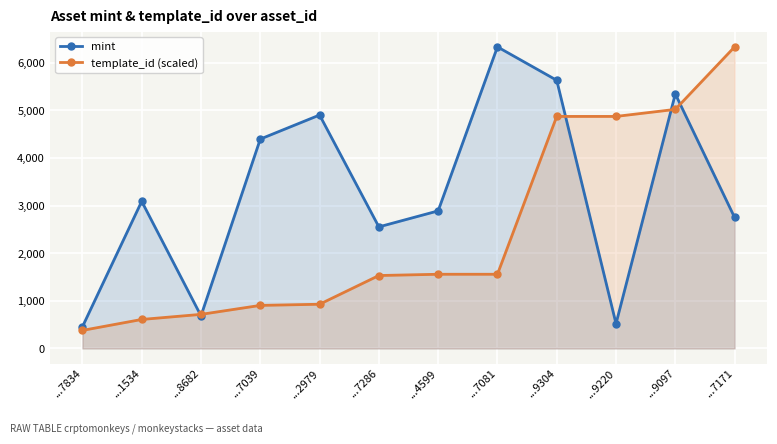

How many intersections are there between mint and template_id (scaled)?

5